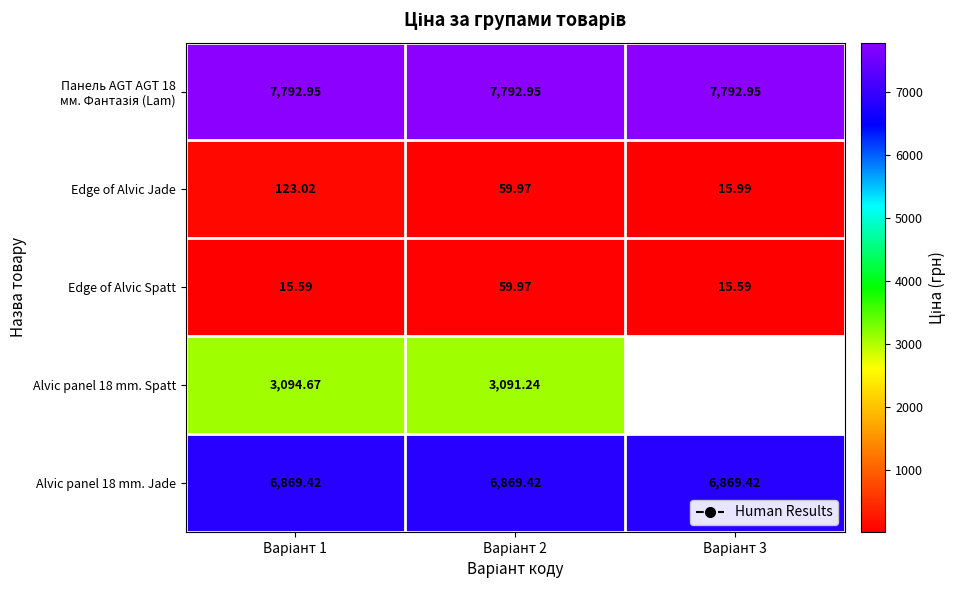

What is the sum of the Edge of Alvic Spatt values at Варіант 3 and Варіант 2?

75.6